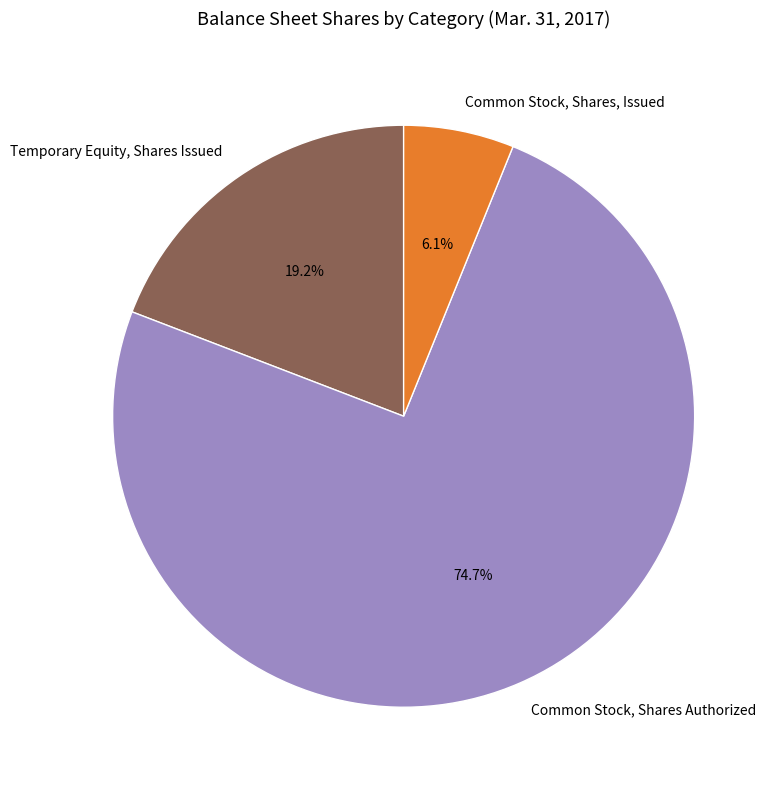

Rank the categories by value from lowest to highest.

Common Stock, Shares, Issued, Temporary Equity, Shares Issued, Common Stock, Shares Authorized